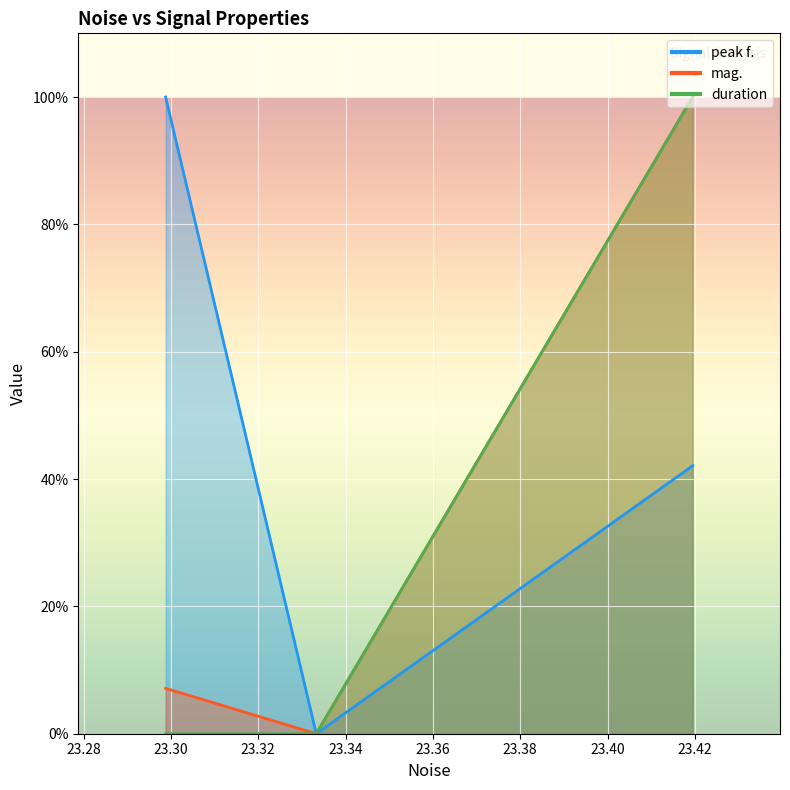

What is the difference between the maximum and minimum values in the peak f. series?

100.0